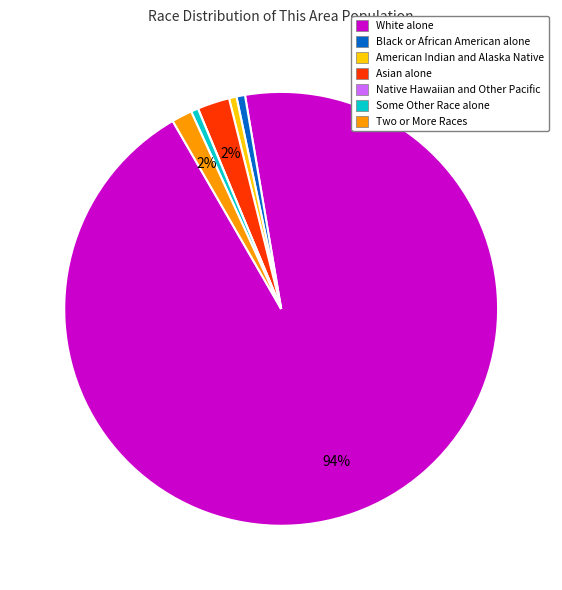

True or false: American Indian and Alaska Native accounts for 11% of the total.

False